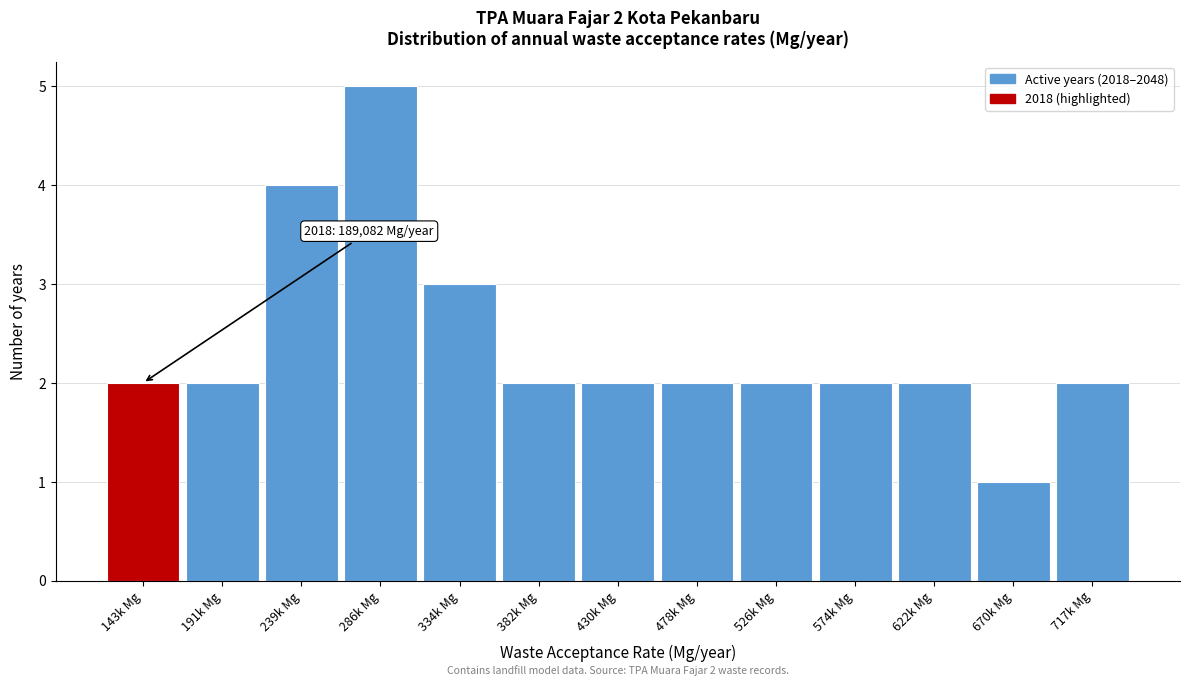

Reading left to right, transcribe all the data shown in this chart.

143k Mg=2	191k Mg=2	239k Mg=4	286k Mg=5	334k Mg=3	382k Mg=2	430k Mg=2	478k Mg=2	526k Mg=2	574k Mg=2	622k Mg=2	670k Mg=1	717k Mg=2